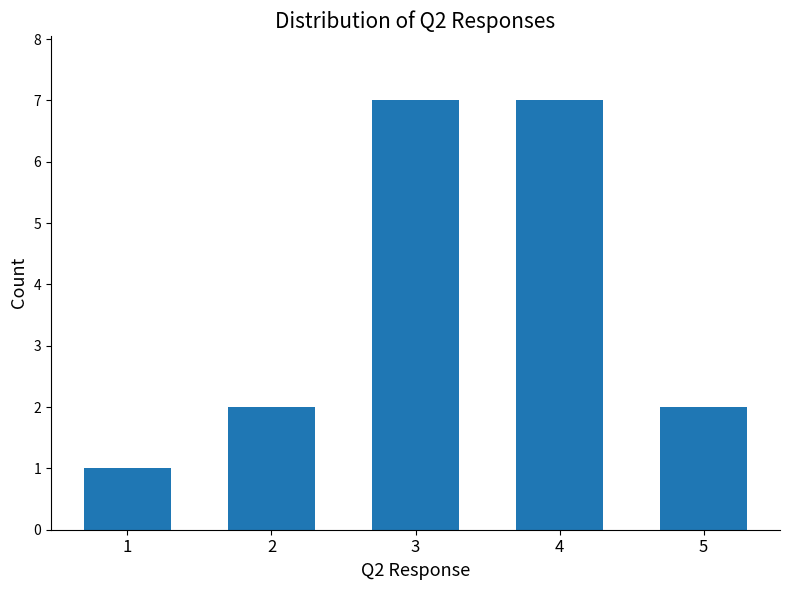

Count the number of data series in this chart.

1